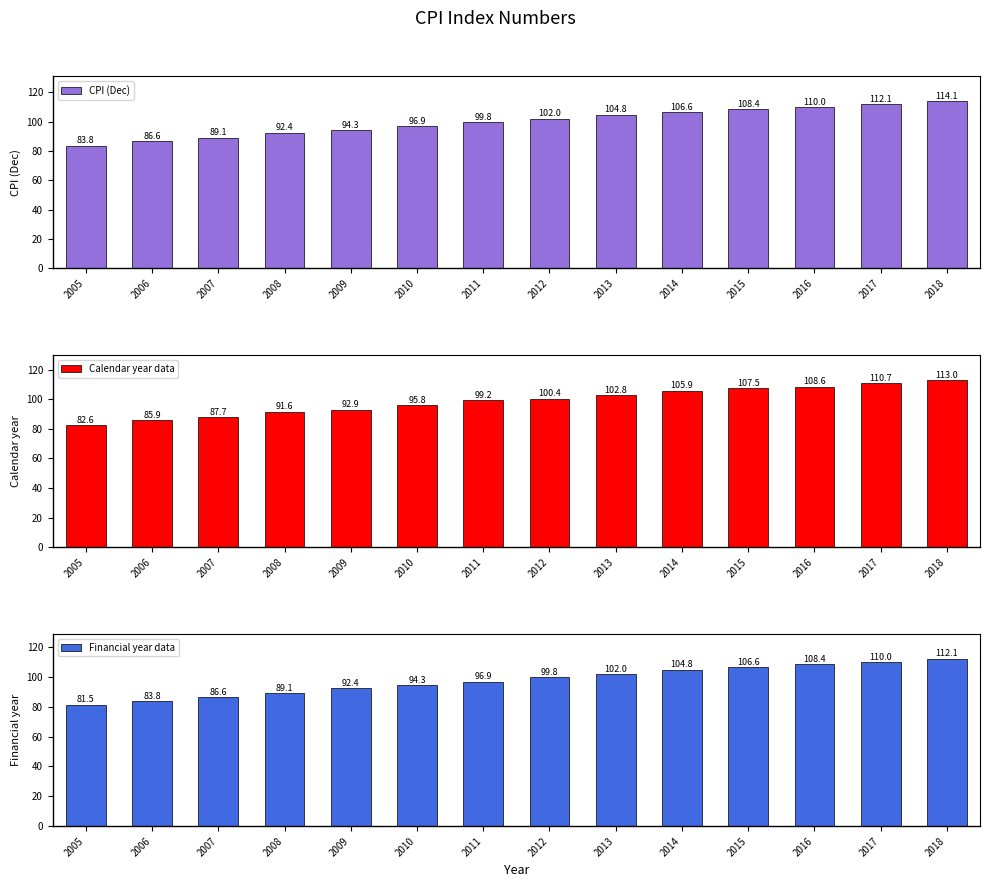

How many bars are there in total?

42